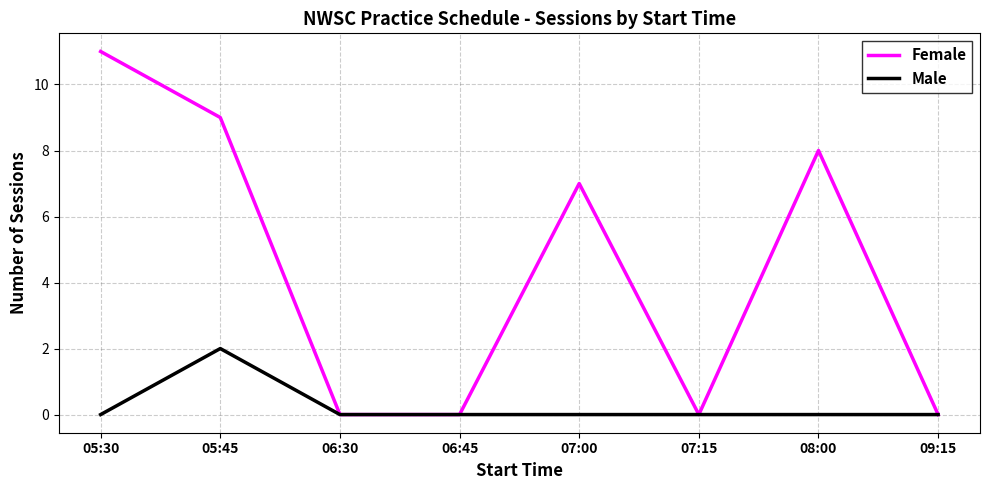

What is the difference between the second highest and minimum values in the Female series?

9